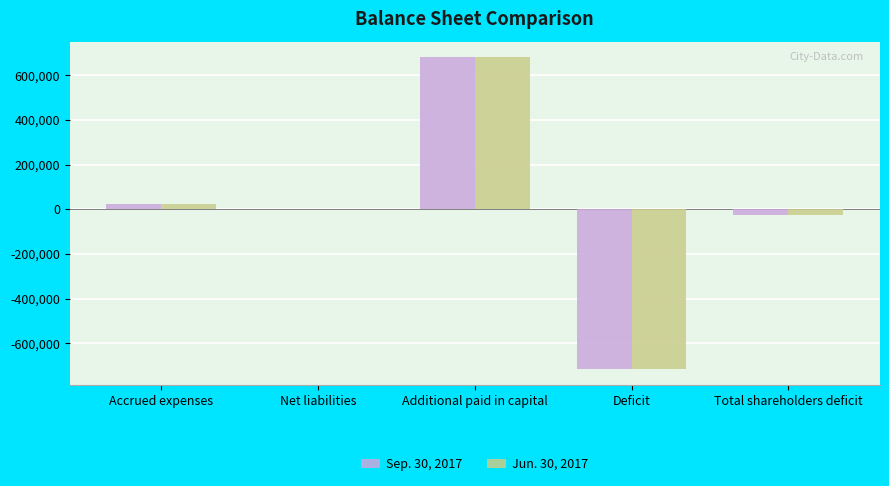

At which category is the sum across all series the highest?

Additional paid in capital